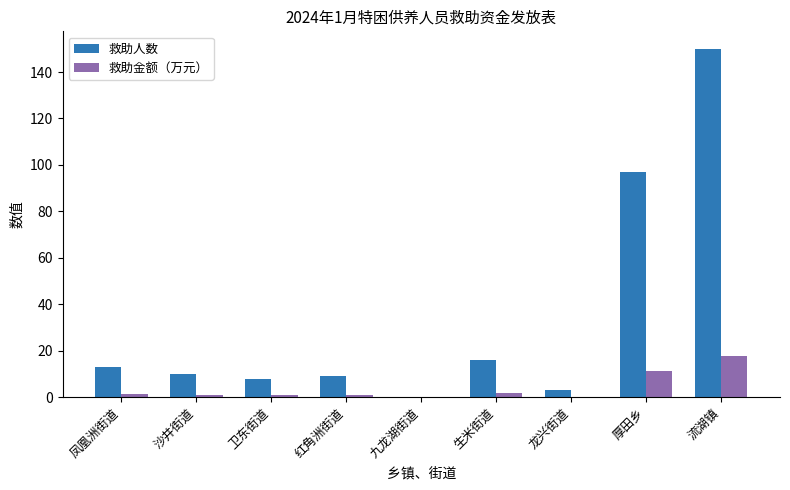

Which category has the highest value across all series?

流湖镇